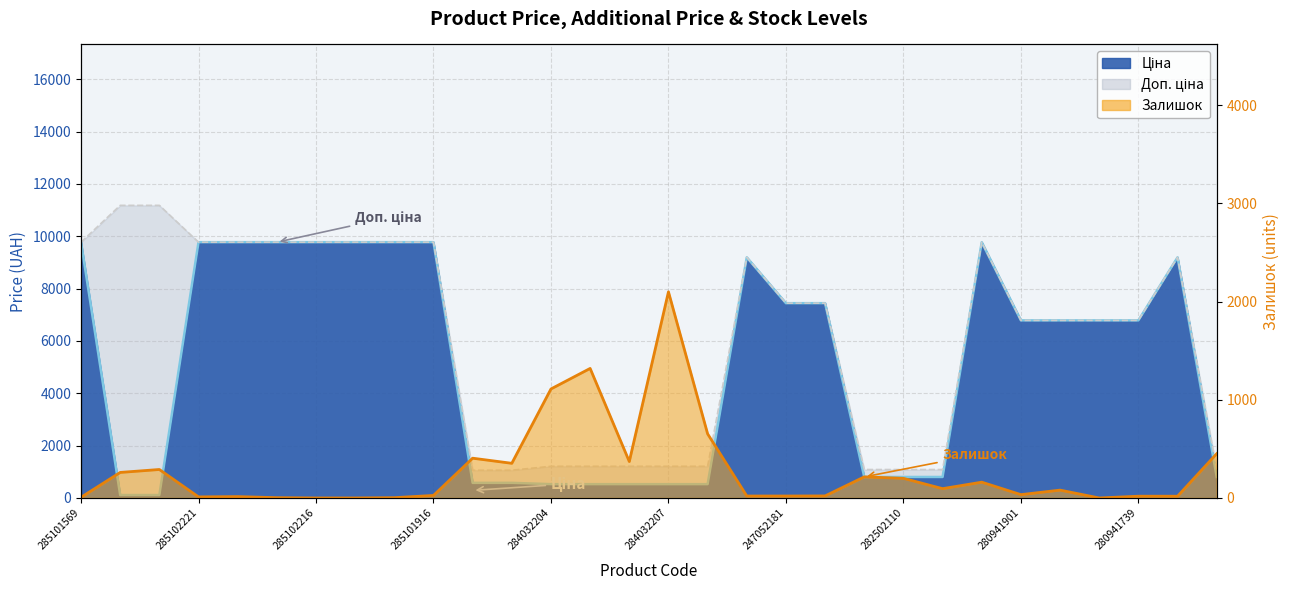

At which category does Залишок reach its first local peak?

247132180